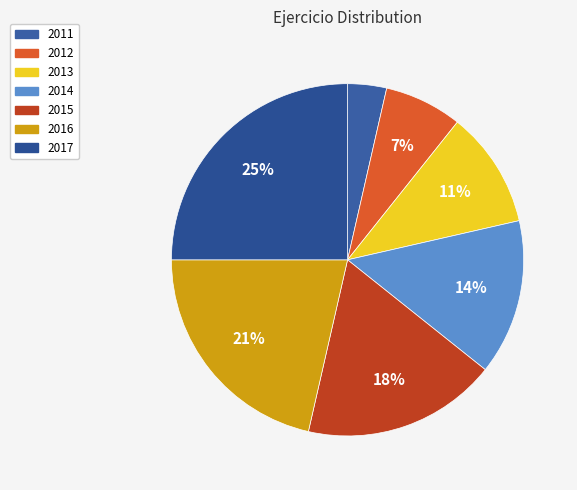

To the nearest percent, what is the average slice percentage?

14%